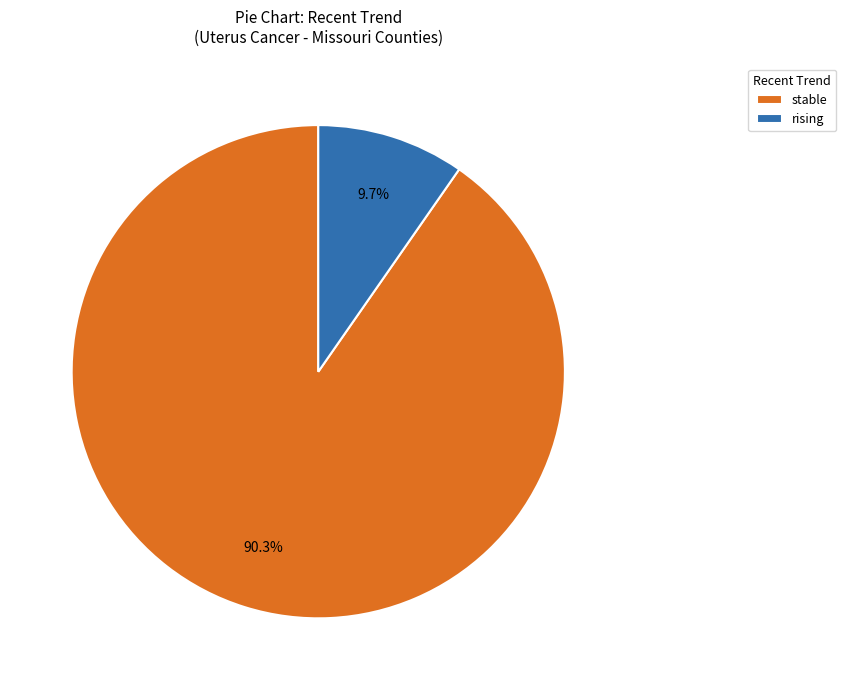

Does rising represent more than half of the total?

No